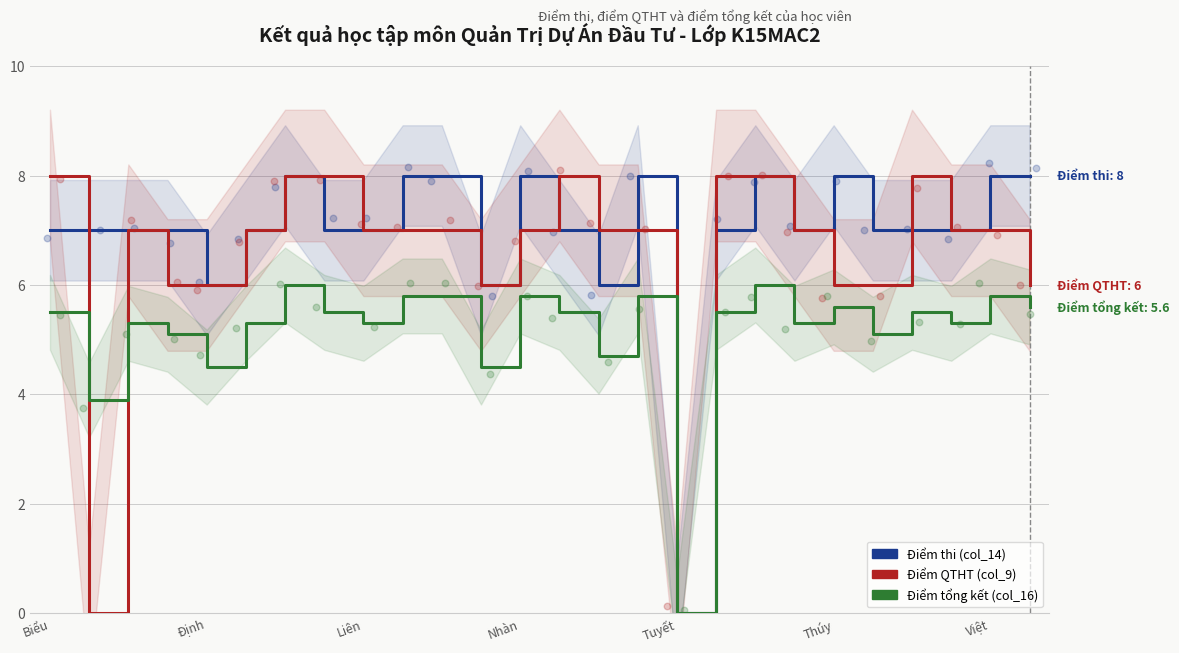

What is the total value across all series at 9?

20.8